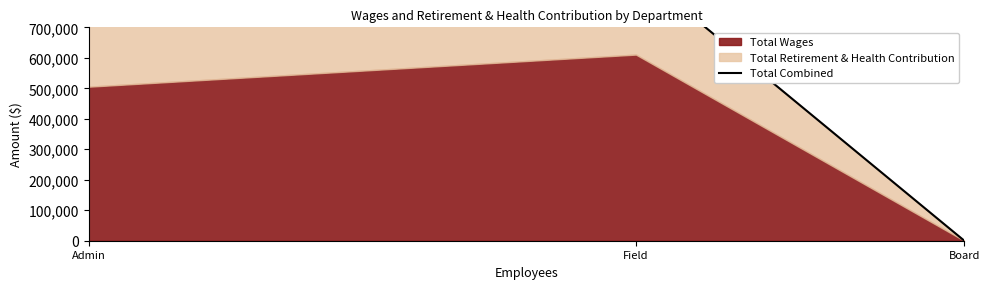

Count the values in the range 0 to 887944.

3